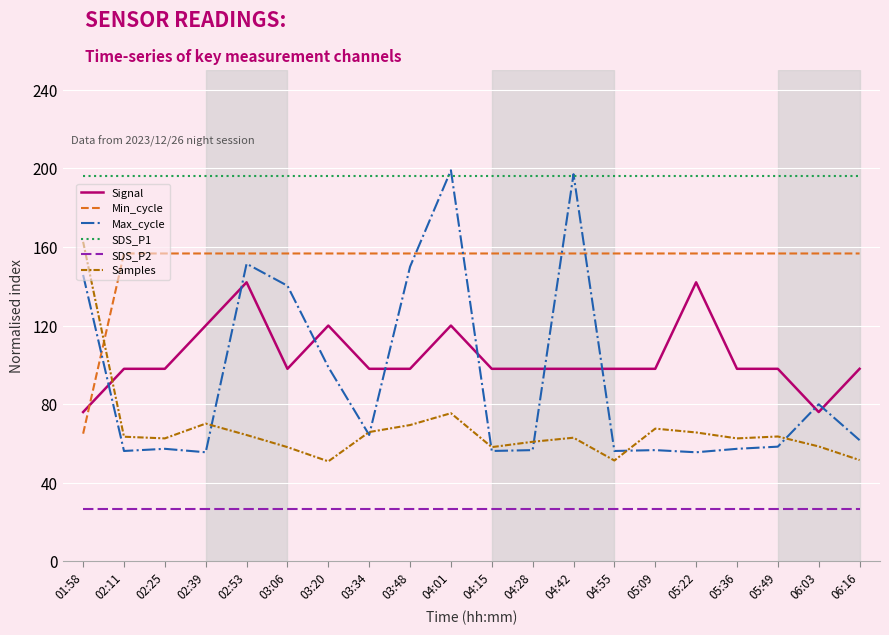

How many distinct data groups are displayed?

6